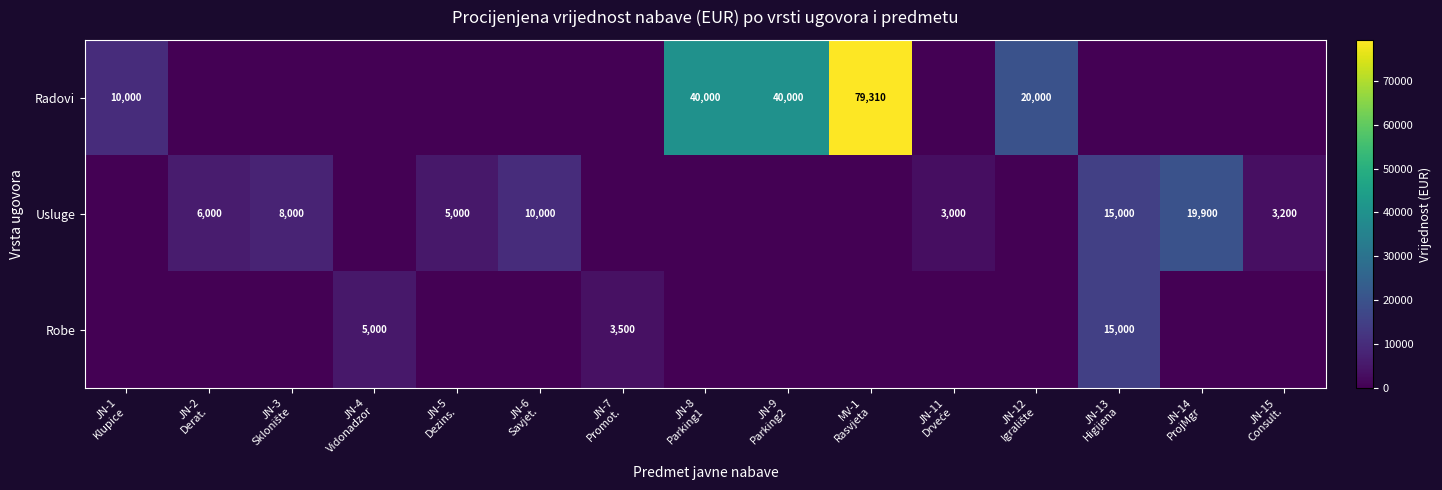

What is the sum of all Robe values?

23500.0